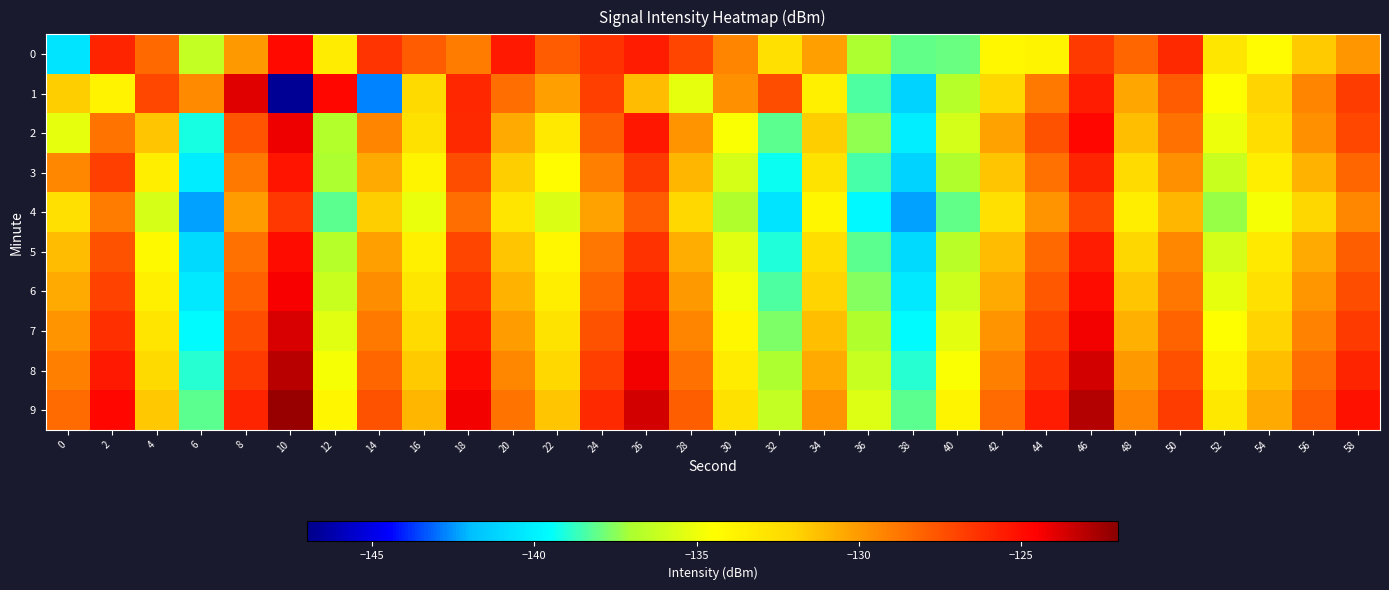

Which category has the highest value across all series?

10